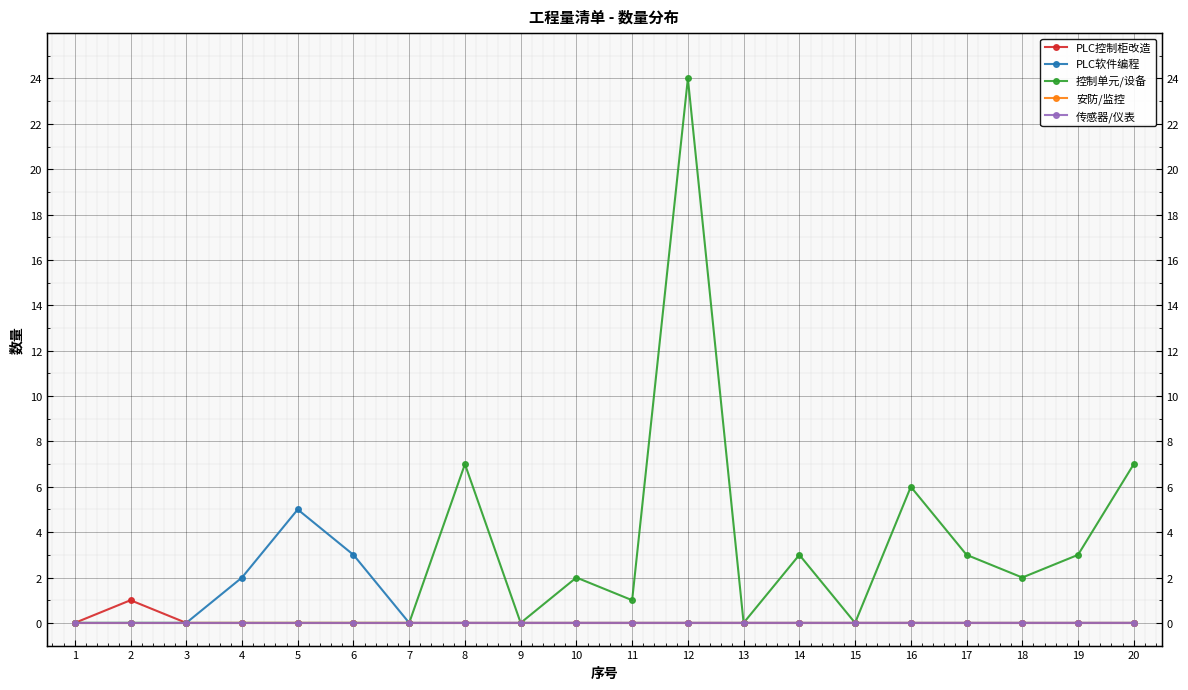

What is the highest value of the 控制单元/设备 series?

24